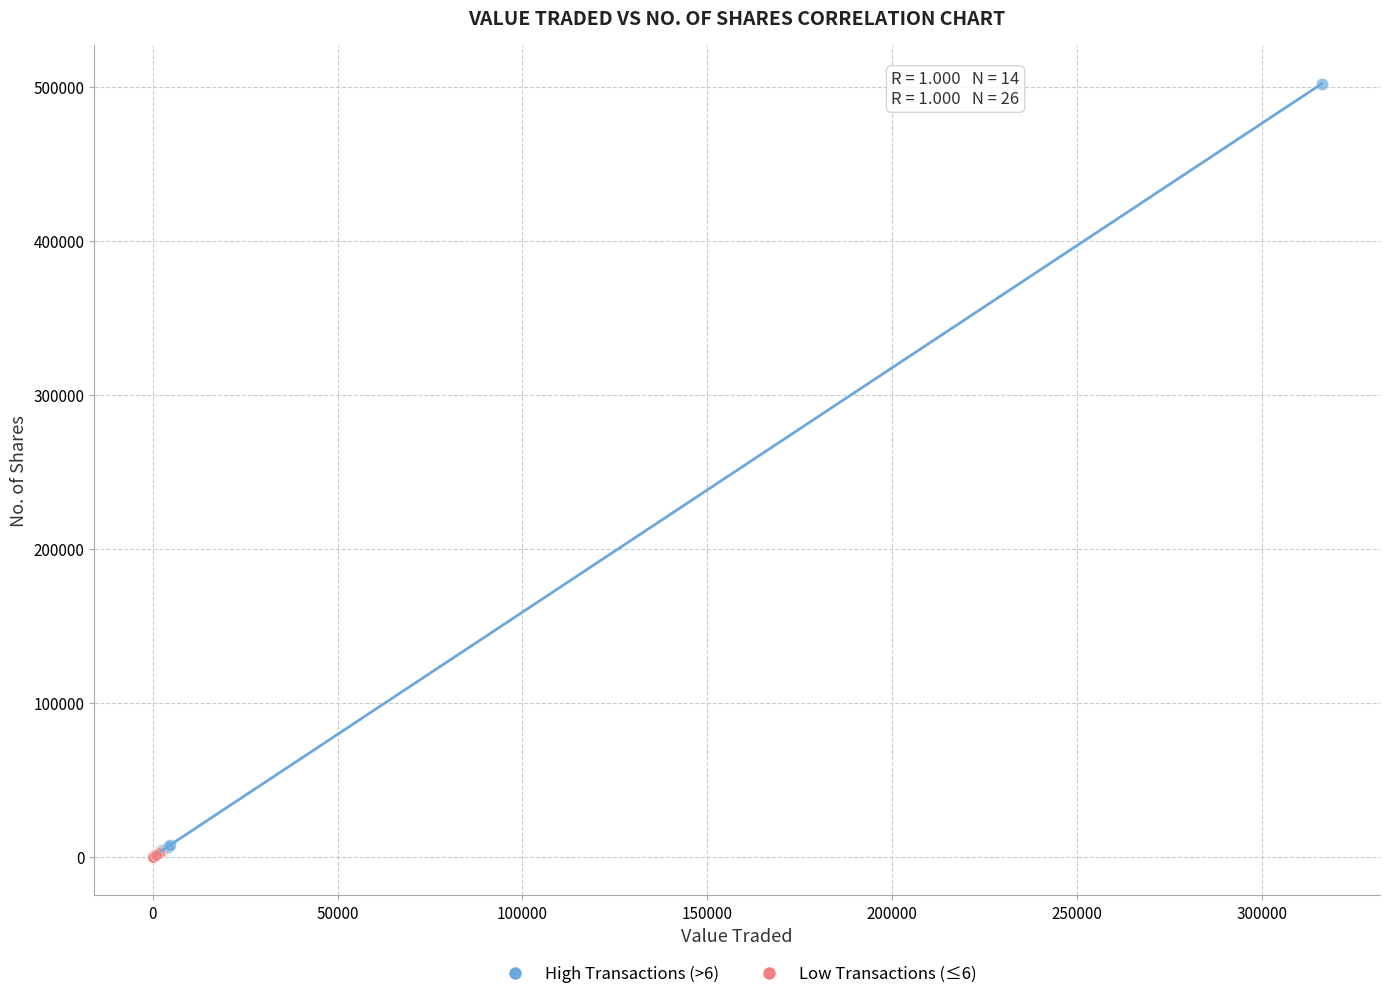

Which series has the widest spread of Y values?

High Transactions (>6)